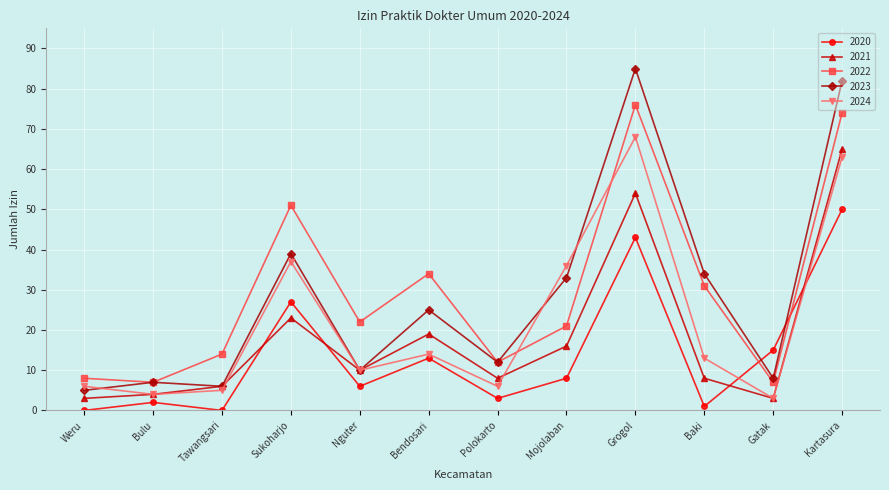

The 2022 series shows 22 at Nguter. True or false?

True